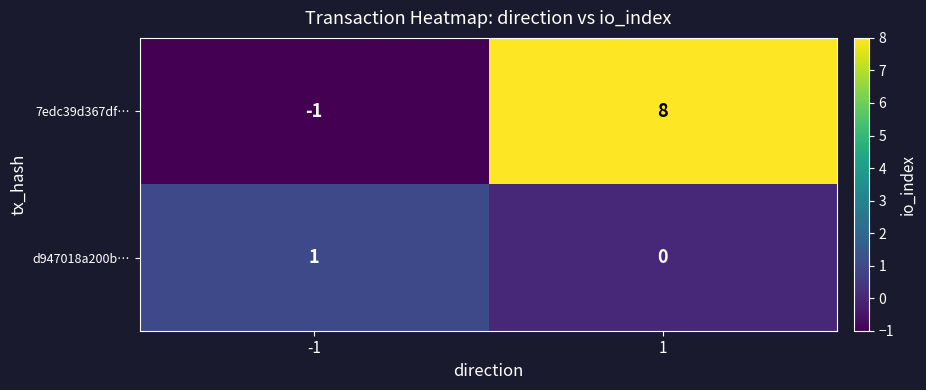

The d947018a200b… series shows 1 at -1. True or false?

True